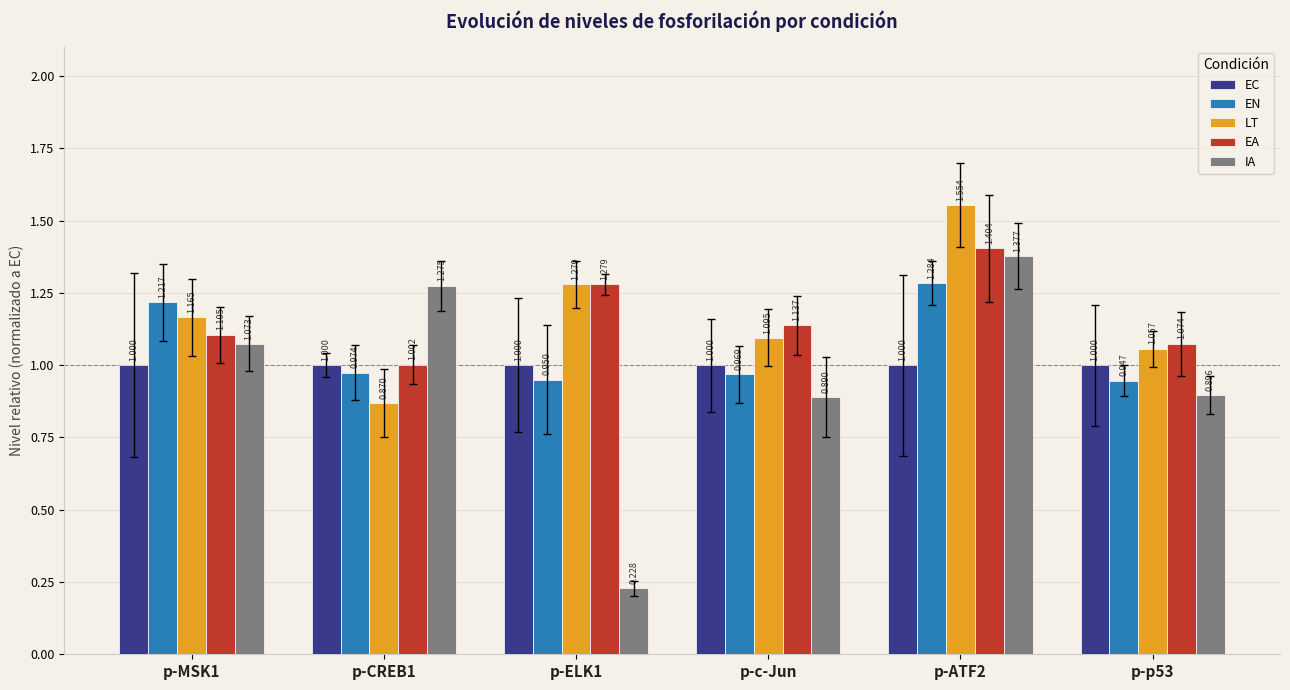

How many series are shown in this chart?

5